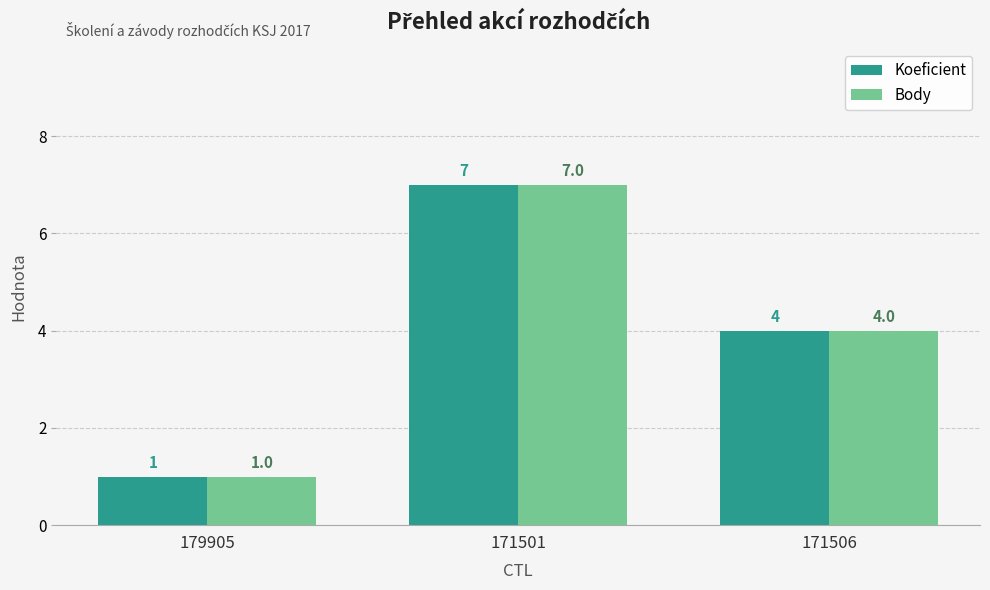

What is the value of the Body bar at the 1st from the left?

1